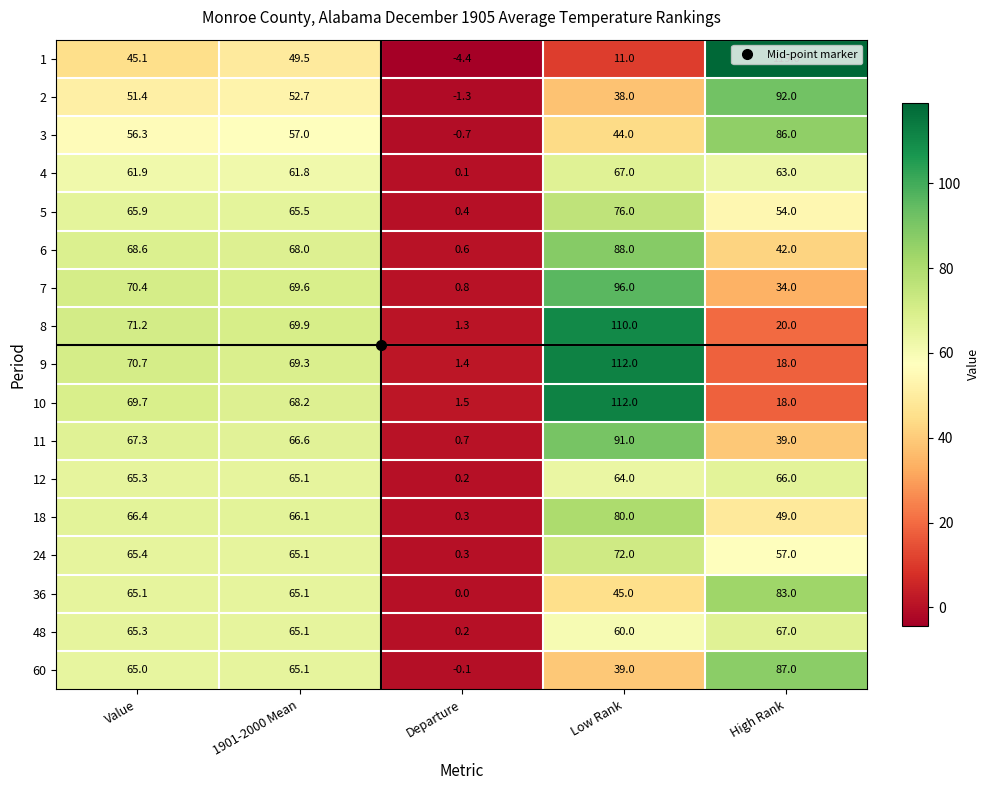

What is the maximum value shown in the chart?

119.0